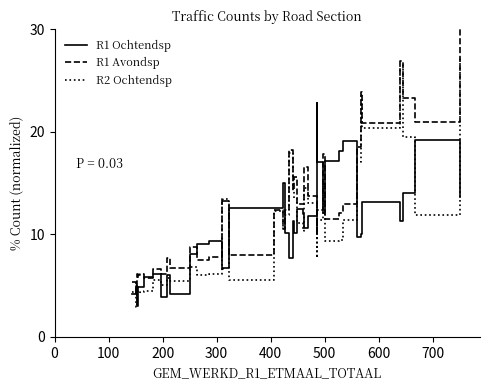

How many lines are shown in the chart?

3